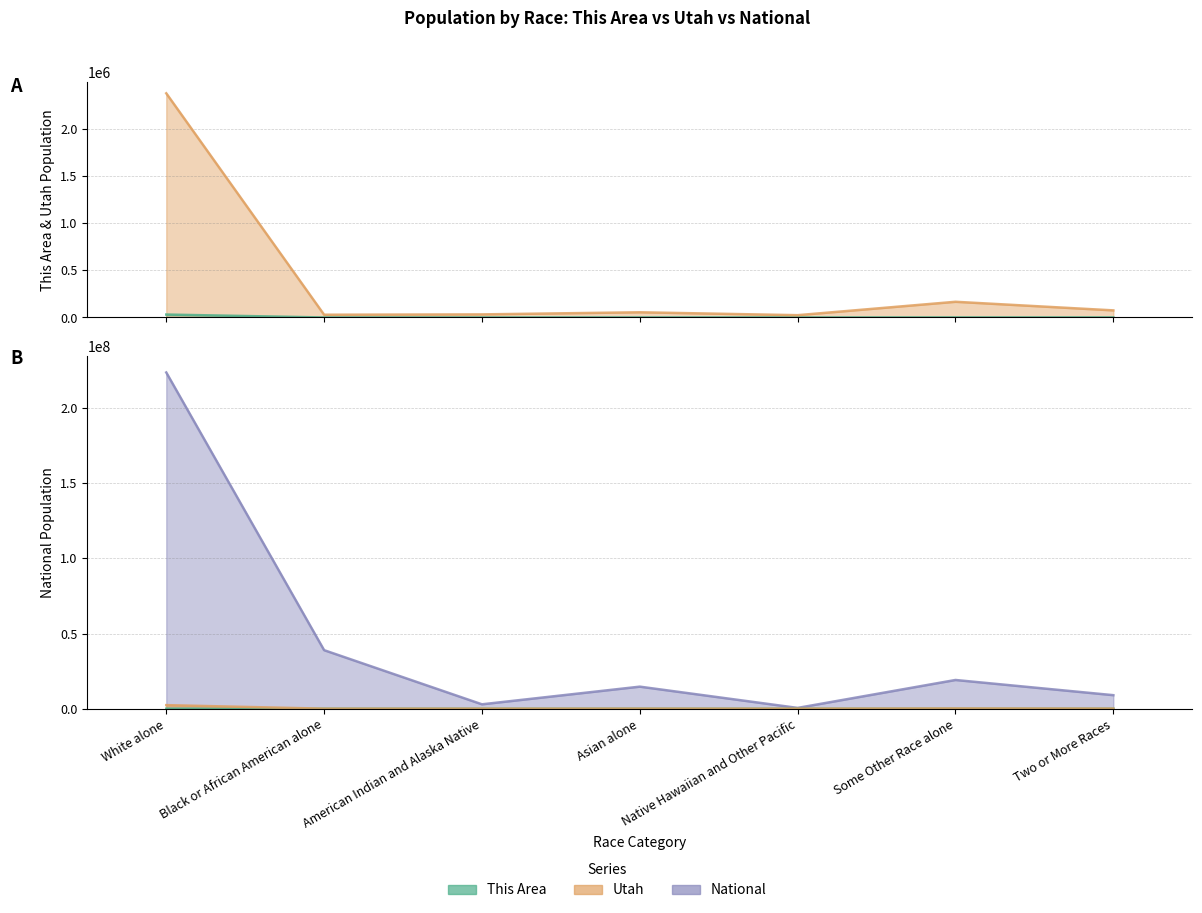

What position from the left is Two or More Races?

7